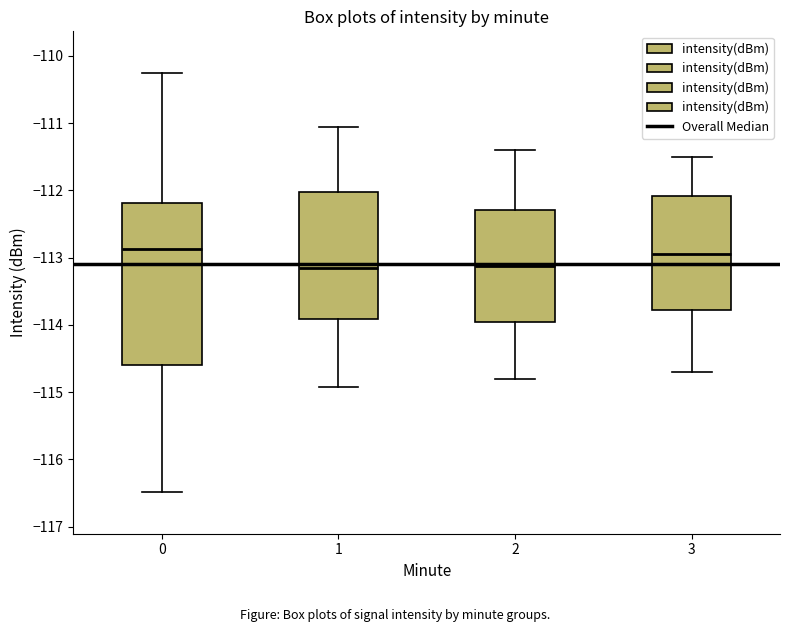

Reading left to right, read every box against the y-axis: the position of its median line, the range the box covers, and the ends of its whiskers. The values are not printed on the chart, so give them approximately, as read against the axis.

0: median -112.9, box -114.6 to -112.2, whiskers -116.5 to -110.3
1: median -113.1, box -113.9 to -112.0, whiskers -114.9 to -111.1
2: median -113.1, box -114.0 to -112.3, whiskers -114.8 to -111.4
3: median -112.9, box -113.8 to -112.1, whiskers -114.7 to -111.5